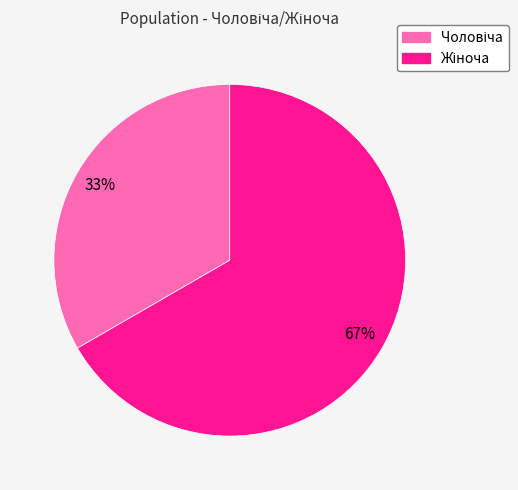

Is there any slice that represents more than half of the pie?

Yes